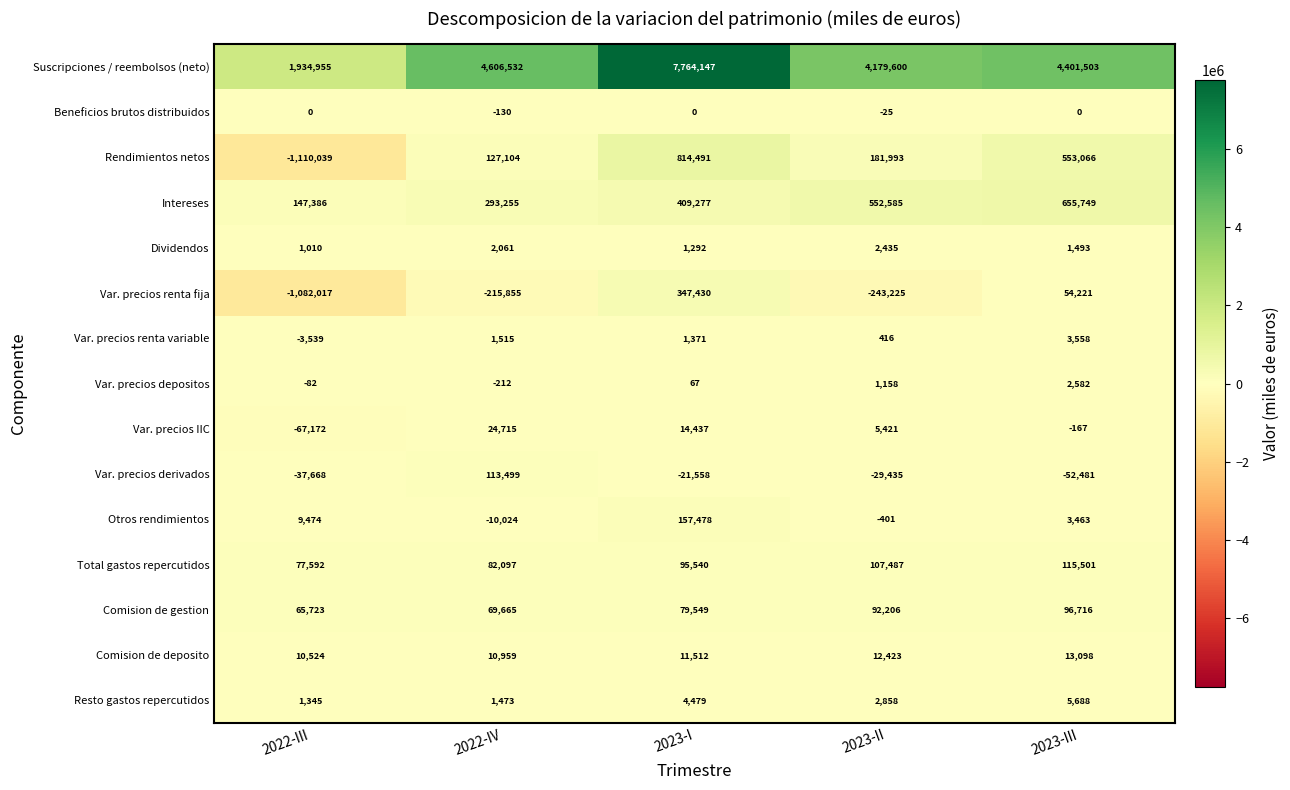

What is the greatest value displayed?

7764147